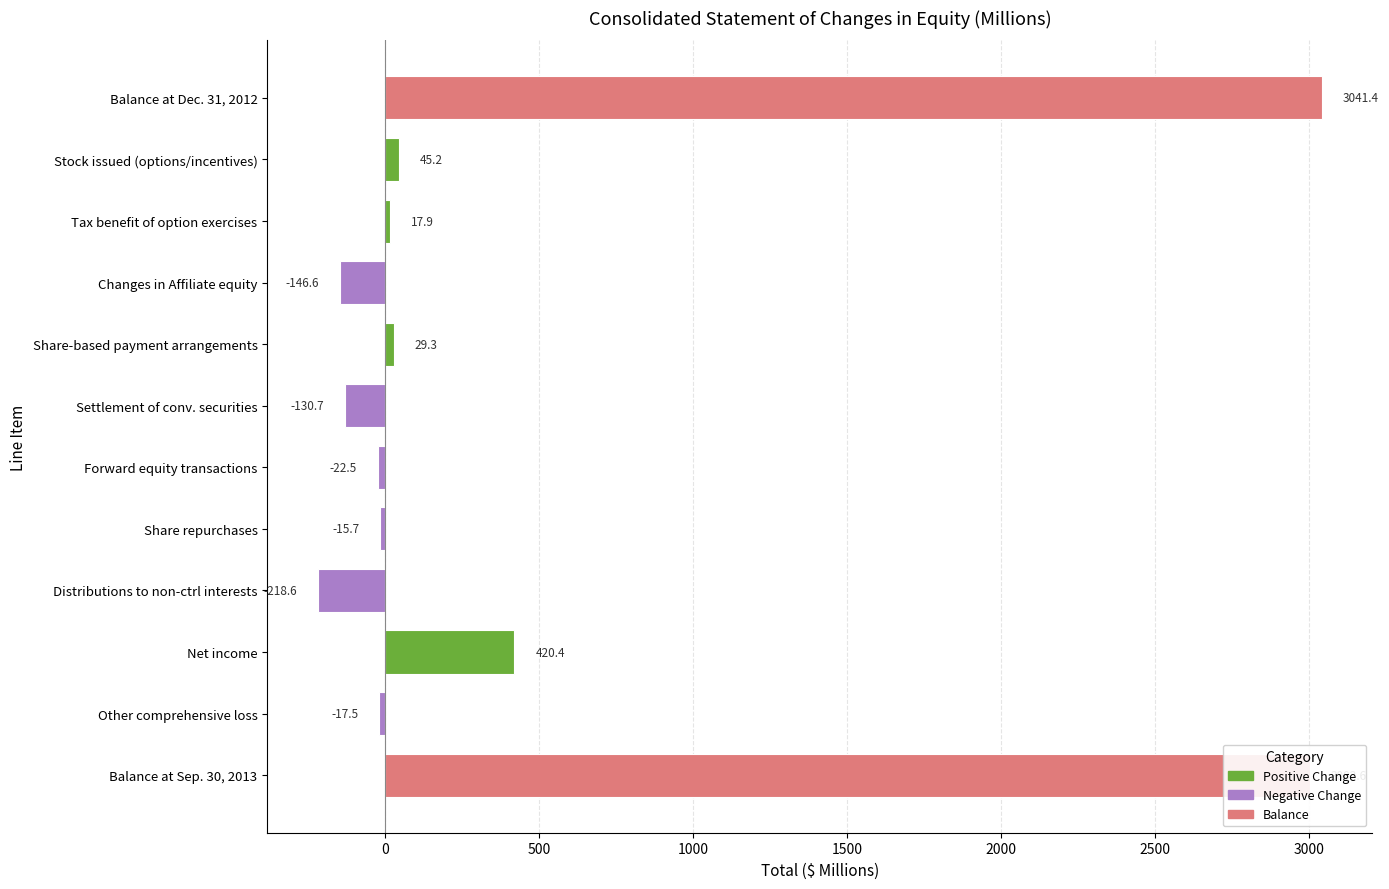

The chart shows a value of -15.7 at Share repurchases. True or false?

True